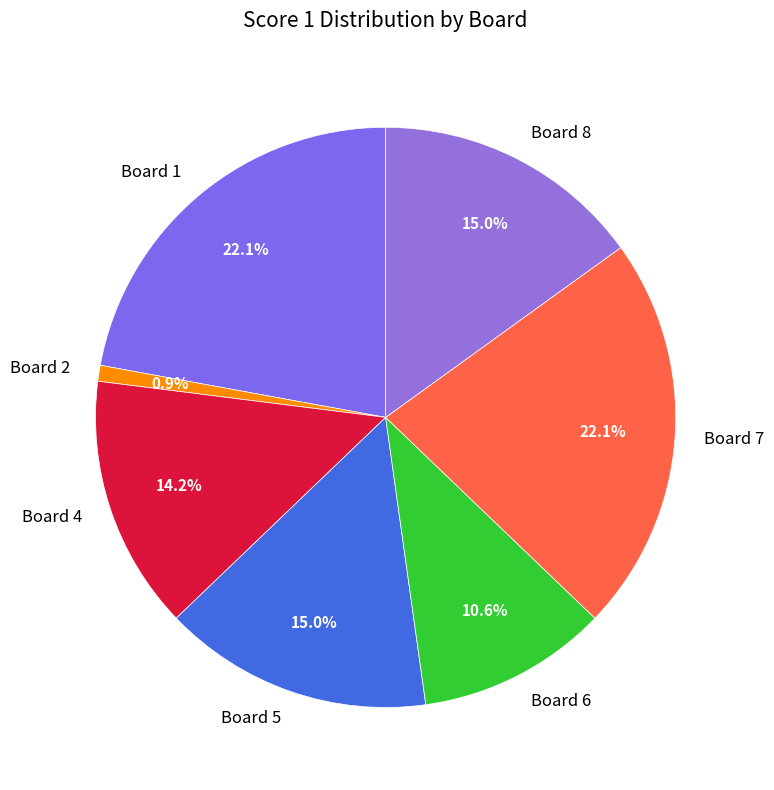

Combined, what portion of the pie is Board 7 and Board 4?

36.3%